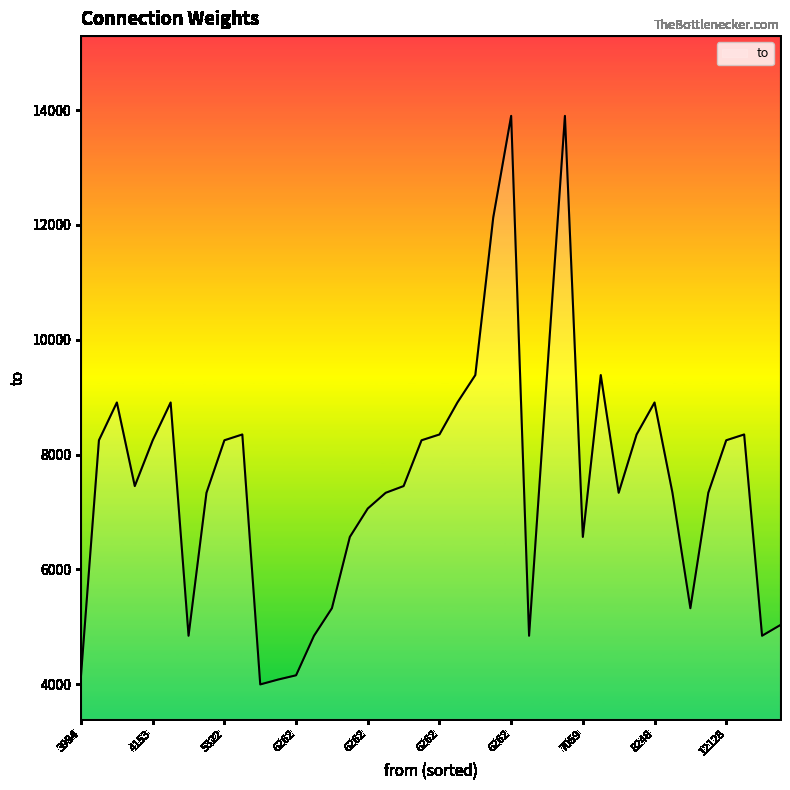

What is the smallest value displayed?

3994